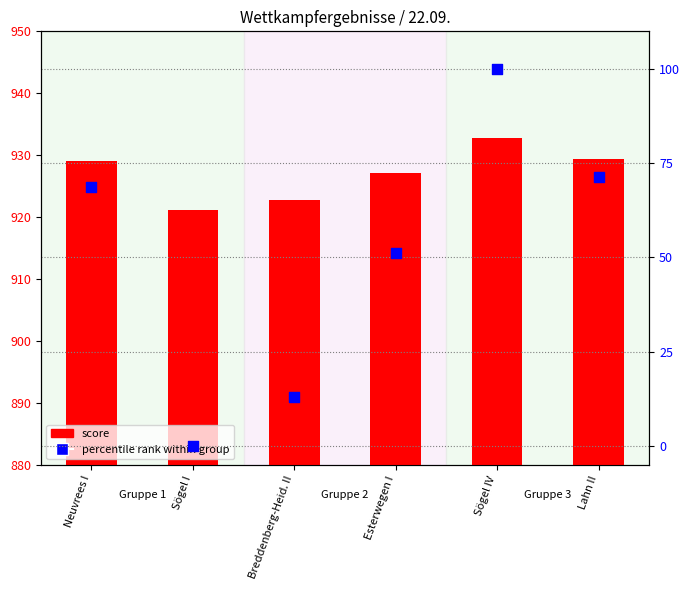

Which series contains the highest Y value?

score